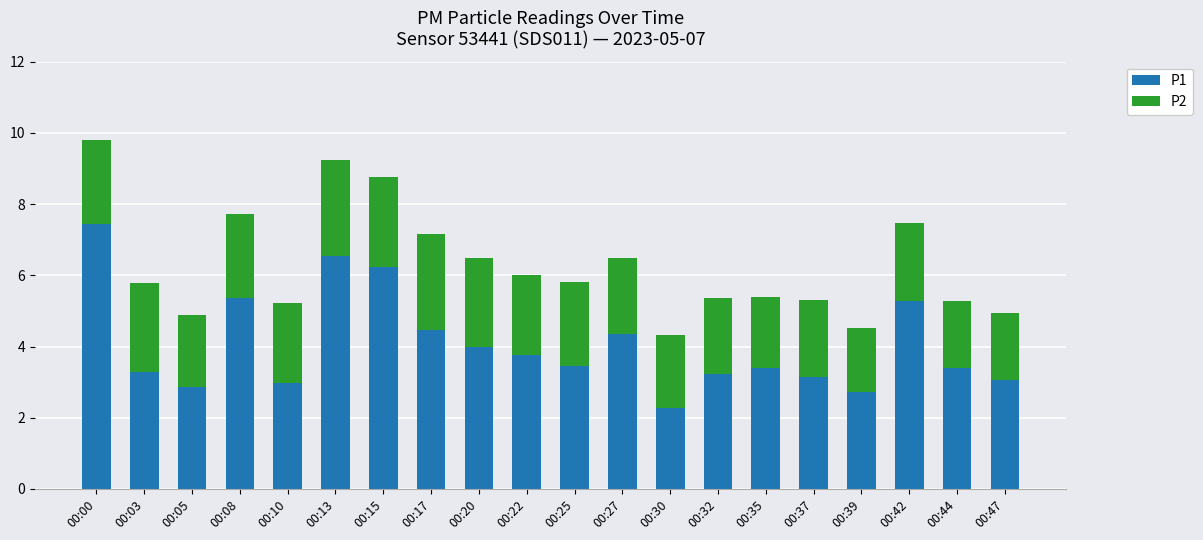

What is the highest value of the P1 series?

7.5